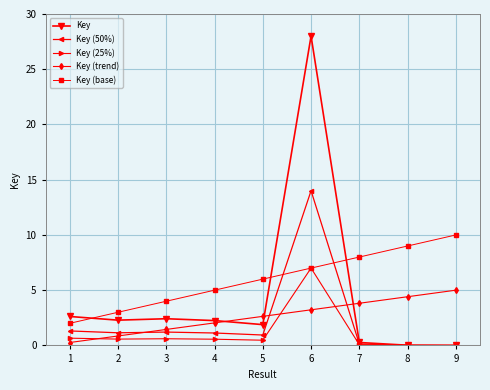

At which label does Key (50%) first exceed 1?

1